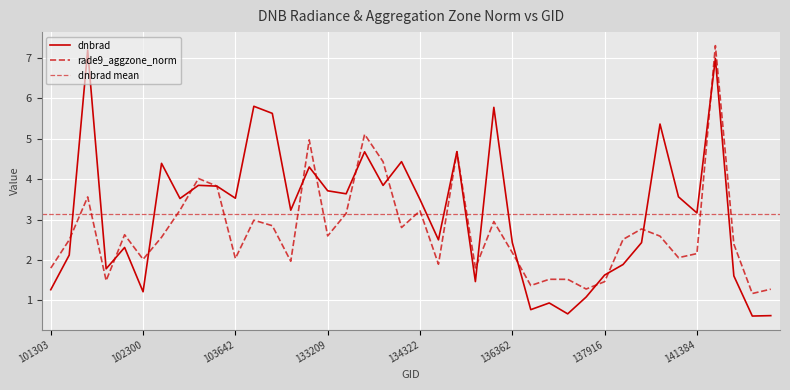

In dnbrad, how many points are higher than both neighbors (excluding endpoints)?

13